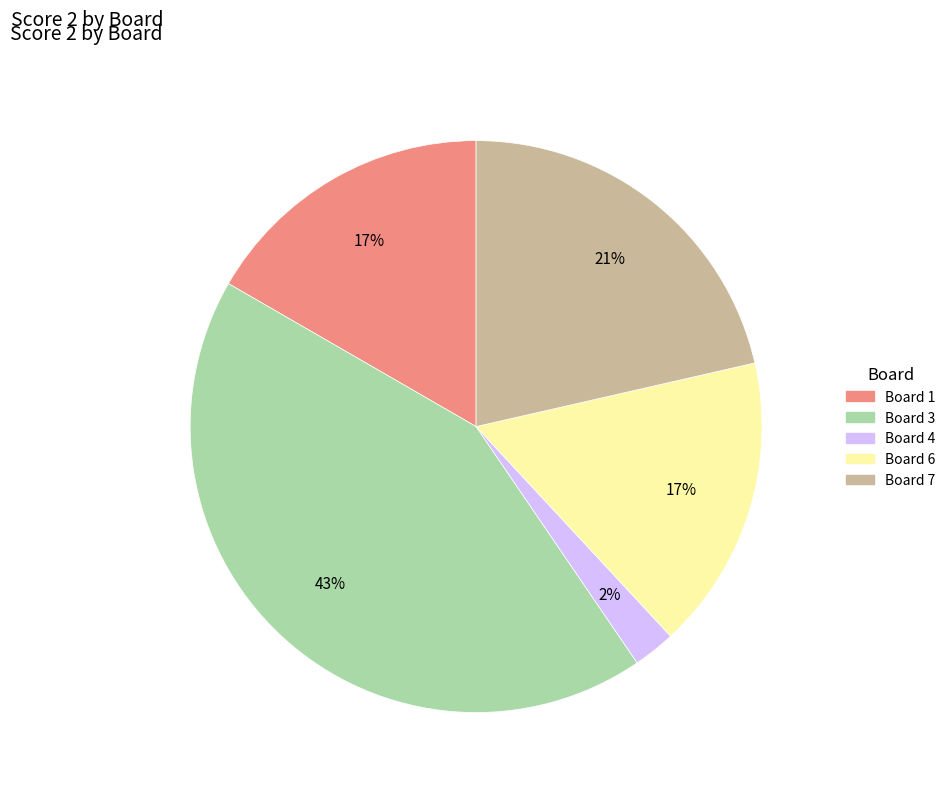

Is there any slice that represents more than half of the pie?

No